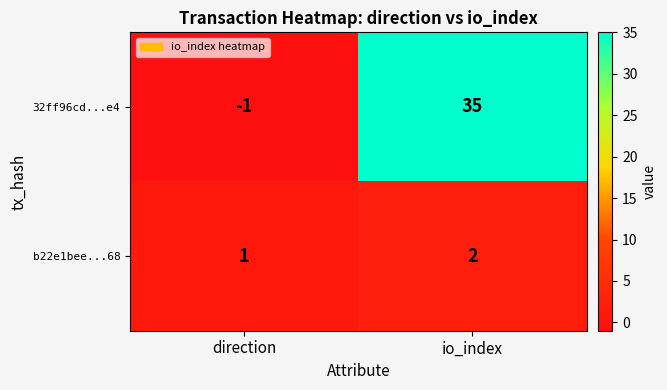

Count the number of data series in this chart.

2